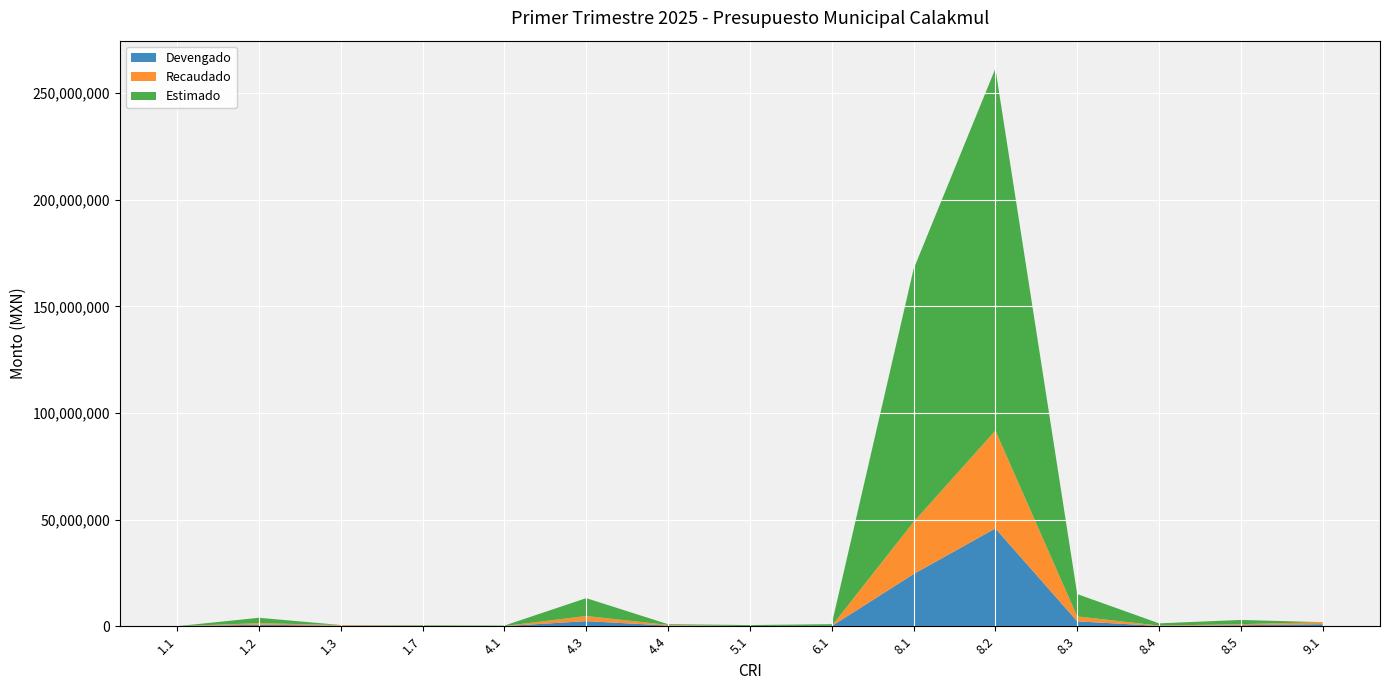

Reading left to right, transcribe all the data shown in this chart.

Devengado: 10617.8	720970.8	289863.9	128505.0	51250.0	2395290.5	314356.8	581.8	65319.5	24452721.7	45886423.0	2303096.5	152888.8	487861.8	946832.1
Recaudado: 10617.8	720970.8	289863.9	128505.0	51250.0	2395290.5	314356.8	581.8	65319.5	24452721.7	45886423.0	2303096.5	152888.8	487861.8	946832.1
Estimado: 0.0	2528801.0	0.0	238820.0	202836.0	8391294.0	328850.0	555000.0	840000.0	118575509.0	169782558.0	10487715.0	1053902.0	1978062.0	0.0